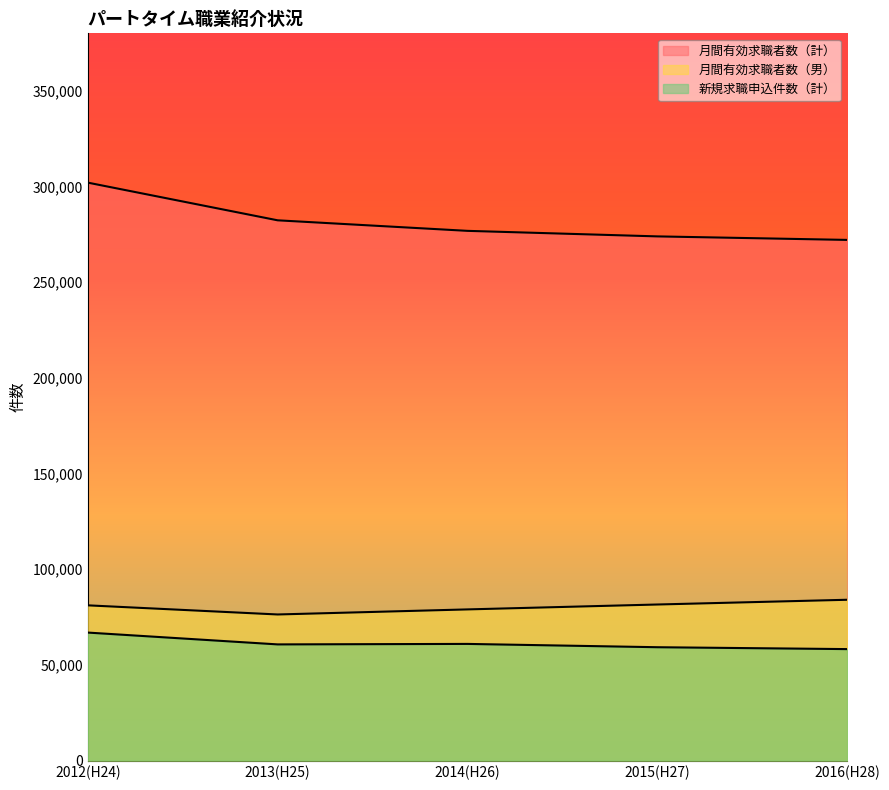

Is it true that 月間有効求職者数（男） equals 25074 at 2013(H25)?

False